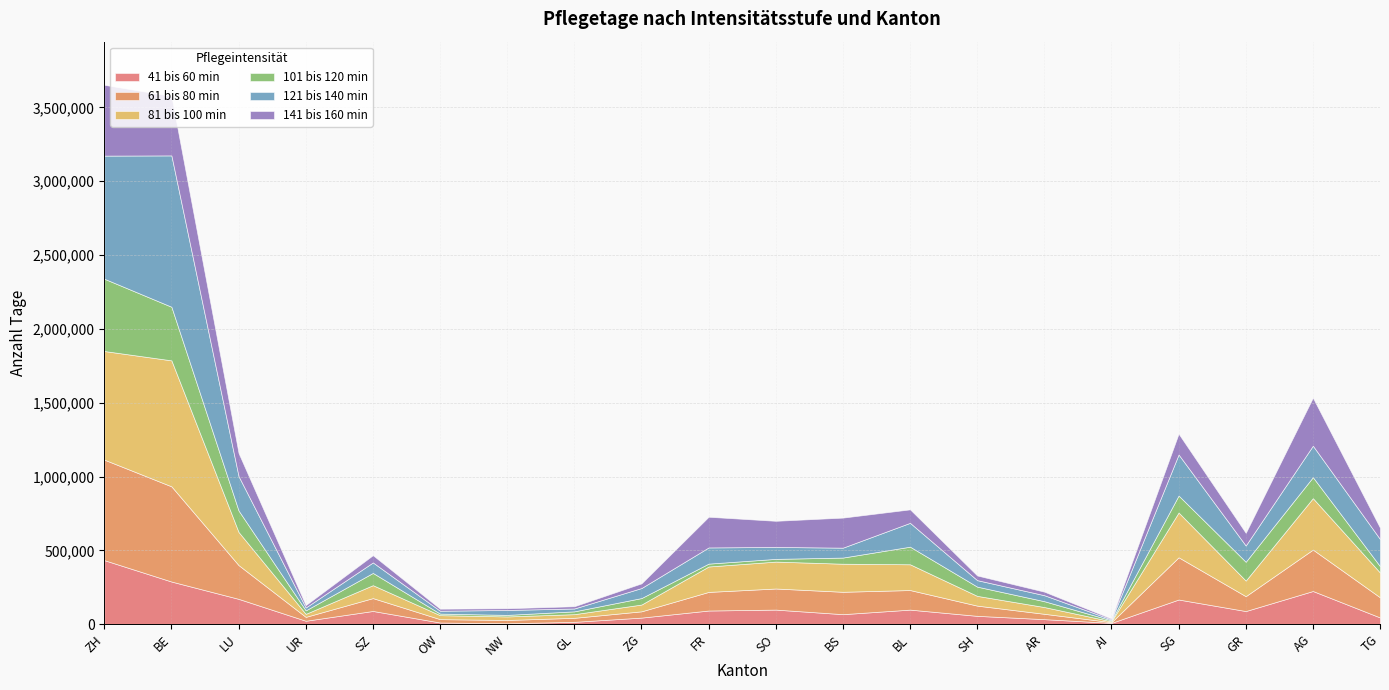

What position from the left is GL?

8